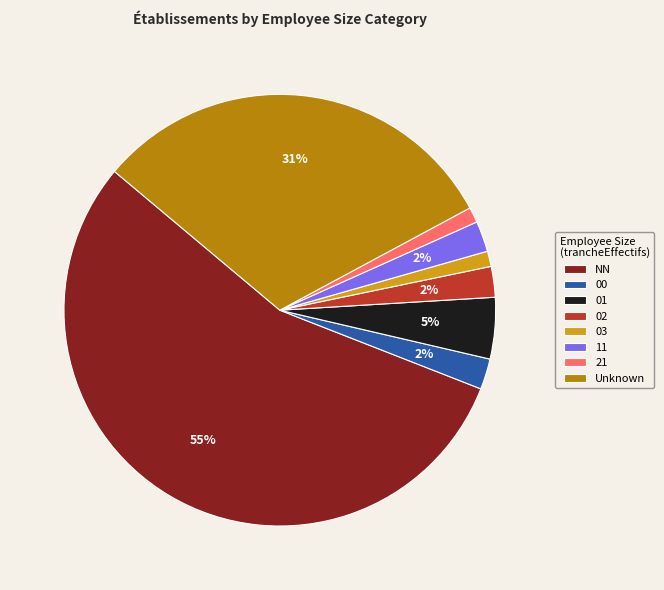

What percentage is the 00 slice, to the nearest percent?

2%